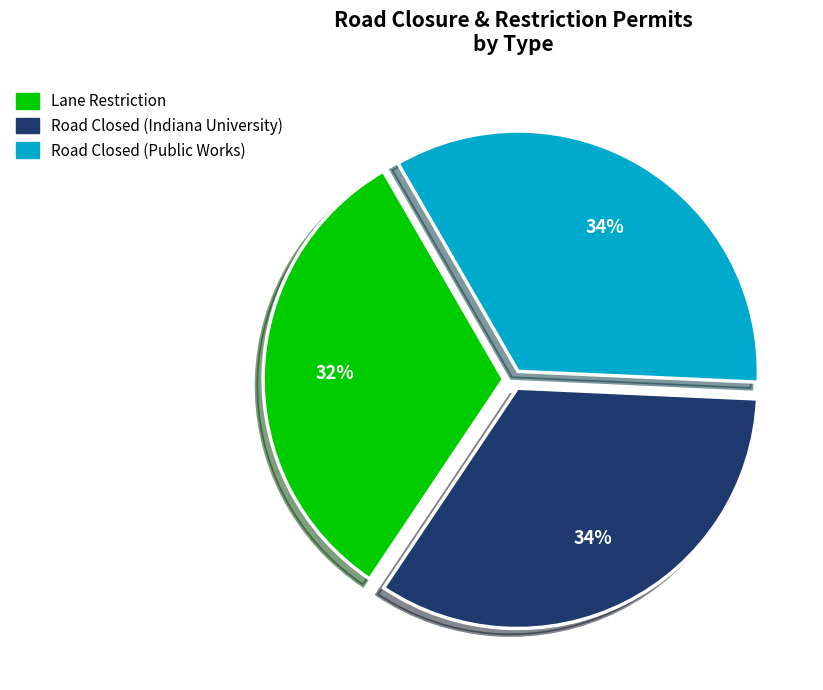

To the nearest percent, what portion does Road Closed (Indiana University) represent?

34%